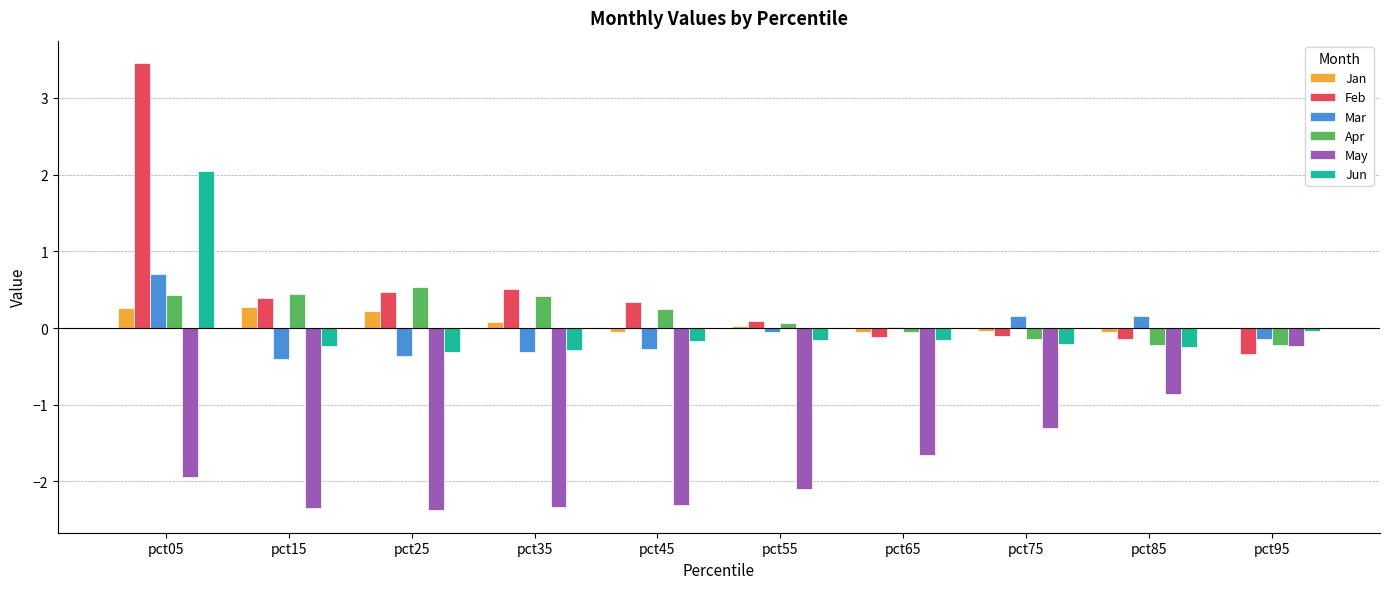

Which category has the highest value across all series?

pct05